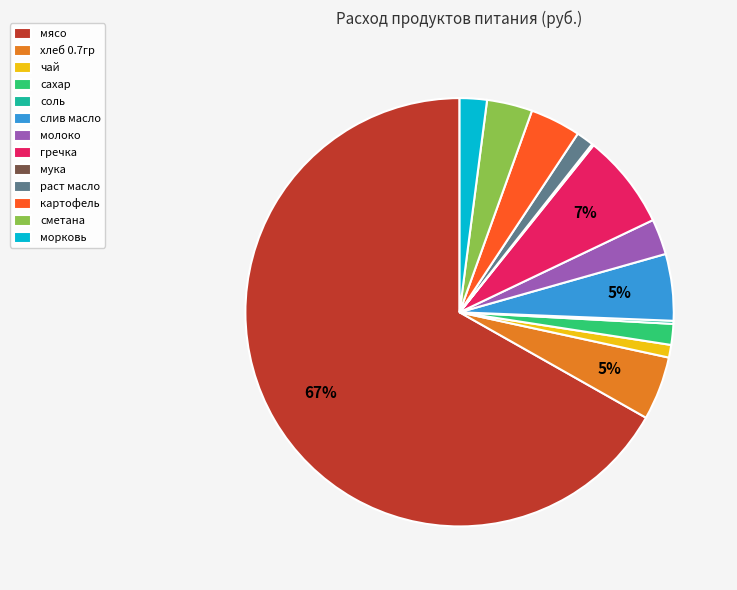

Which slice is the largest?

мясо